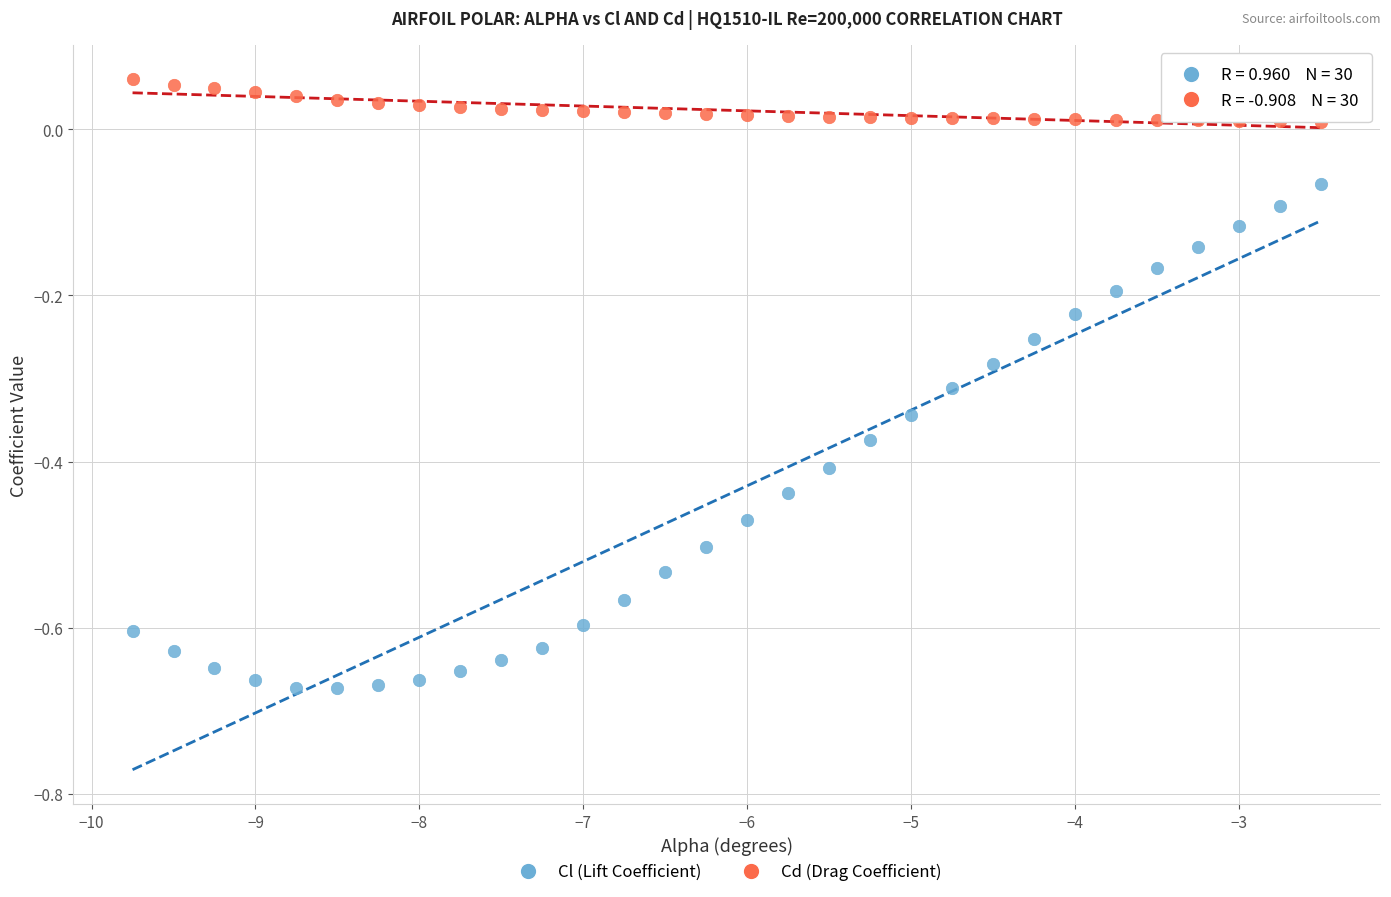

Which series has the largest Y range (max minus min)?

Cl (Lift Coefficient)